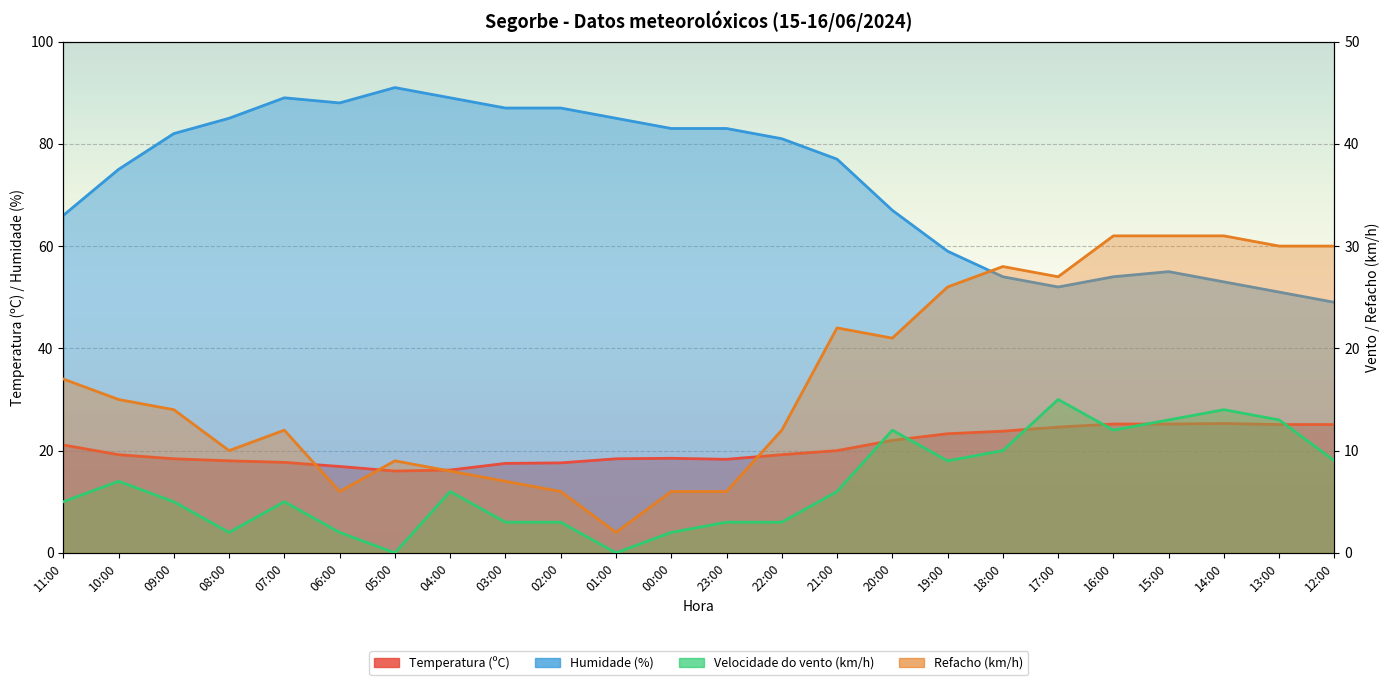

How many series are shown in this chart?

4